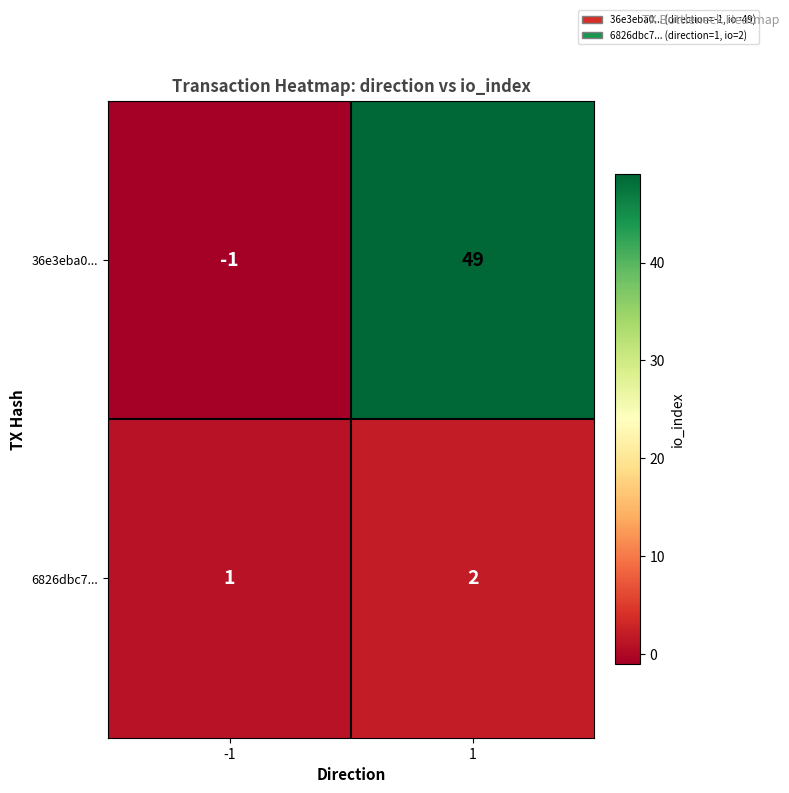

The value of 6826dbc7... at -1 is 1. True or false?

True